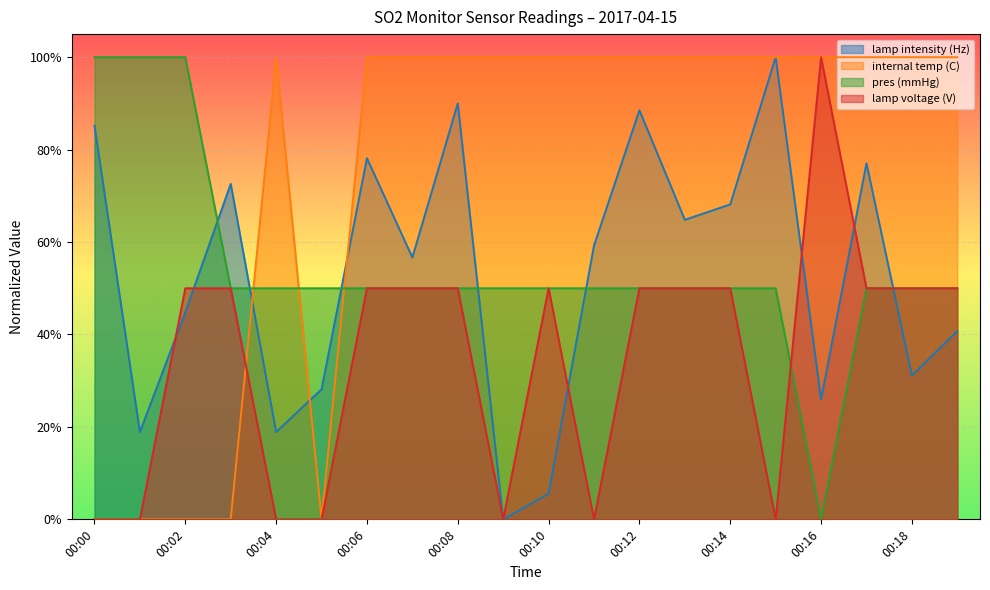

What value does the lamp intensity (Hz) series have at 00:03?

0.7